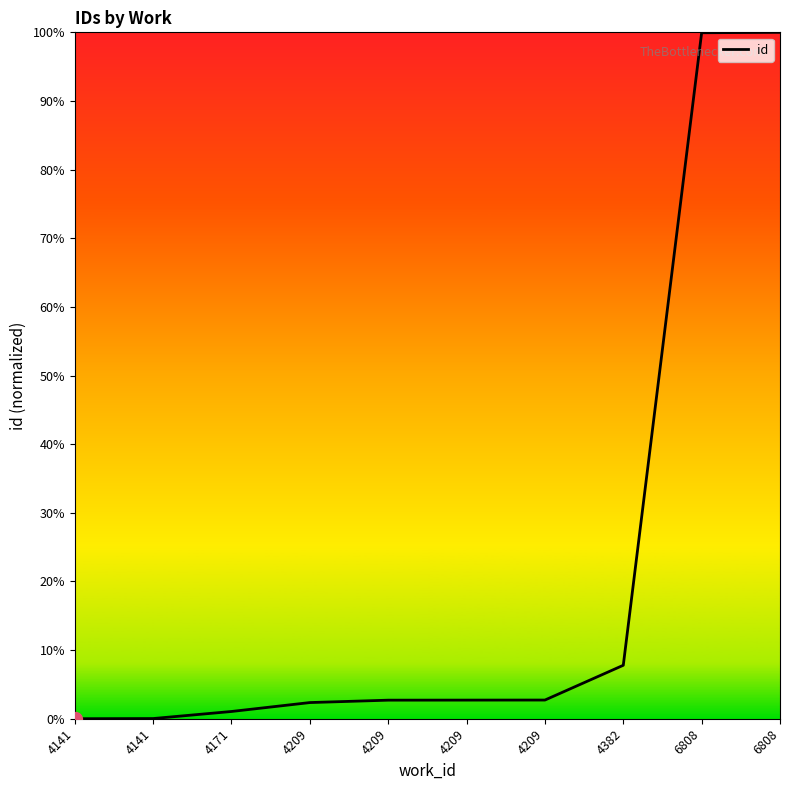

What is the maximum value shown in the chart?

100.0